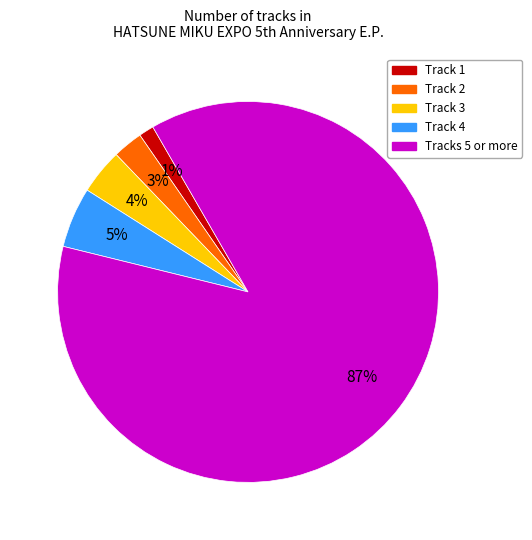

Which has a higher value, Track 3 or Tracks 5 or more?

Tracks 5 or more